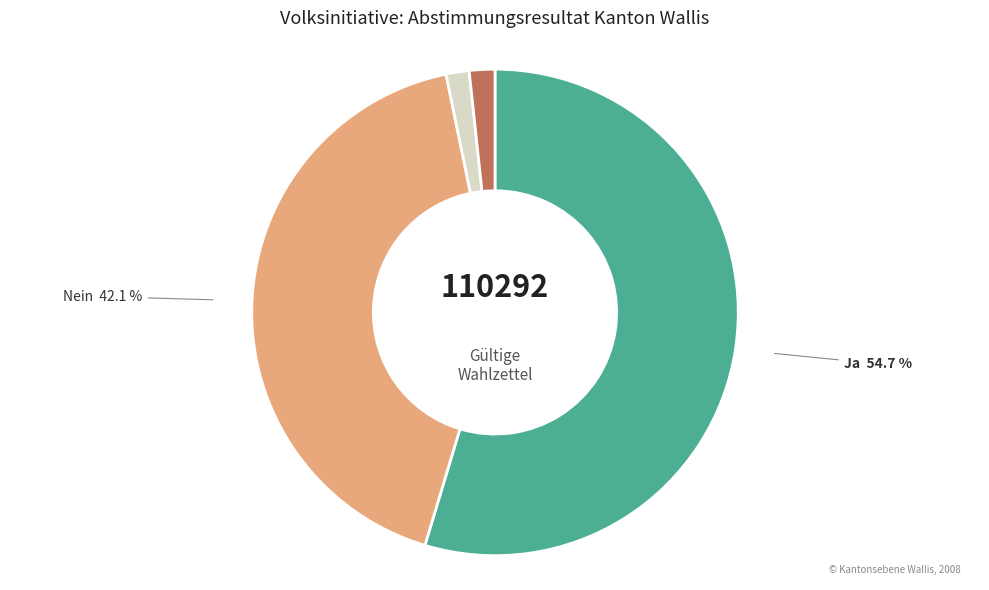

Is there any slice that represents more than half of the pie?

Yes